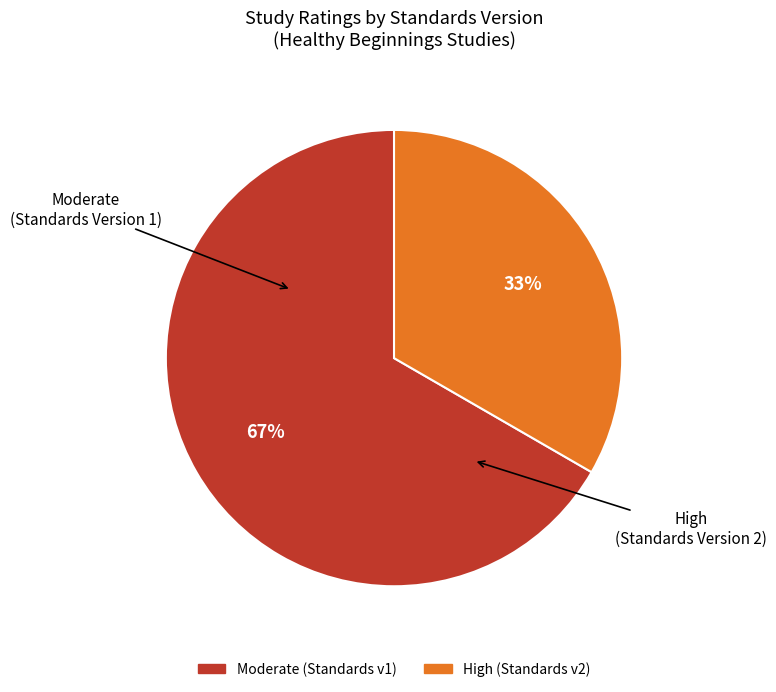

To the nearest percent, what is the average slice percentage?

50%